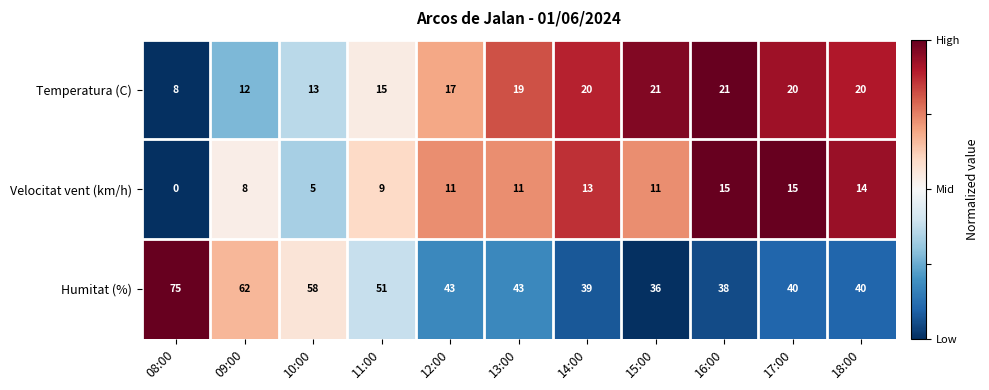

The Temperatura (C) series shows 6 at 09:00. True or false?

False